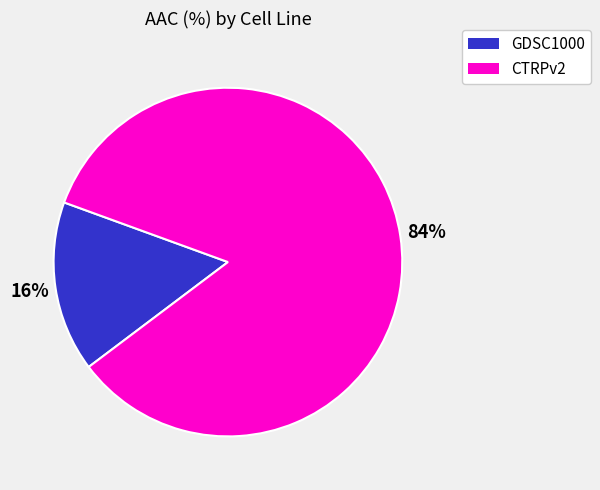

Combined, do CTRPv2 and GDSC1000 account for over 50%?

Yes